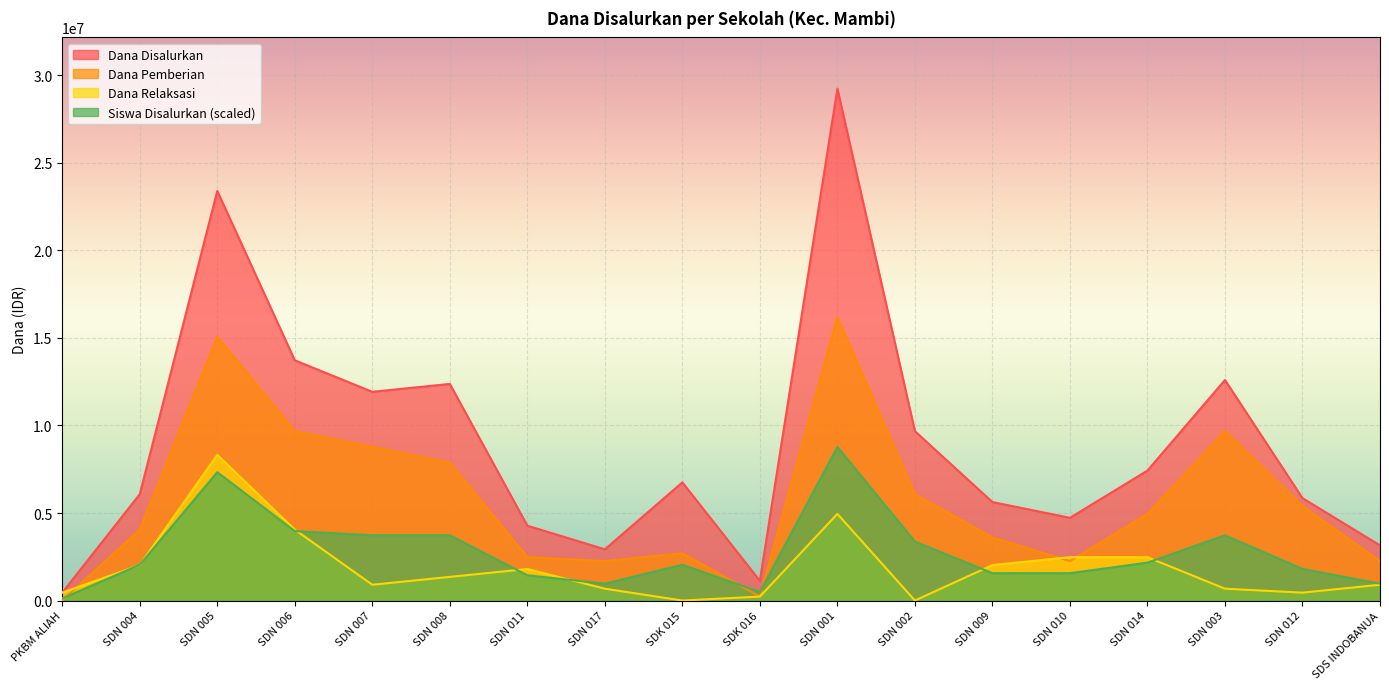

How many lines are shown in the chart?

4